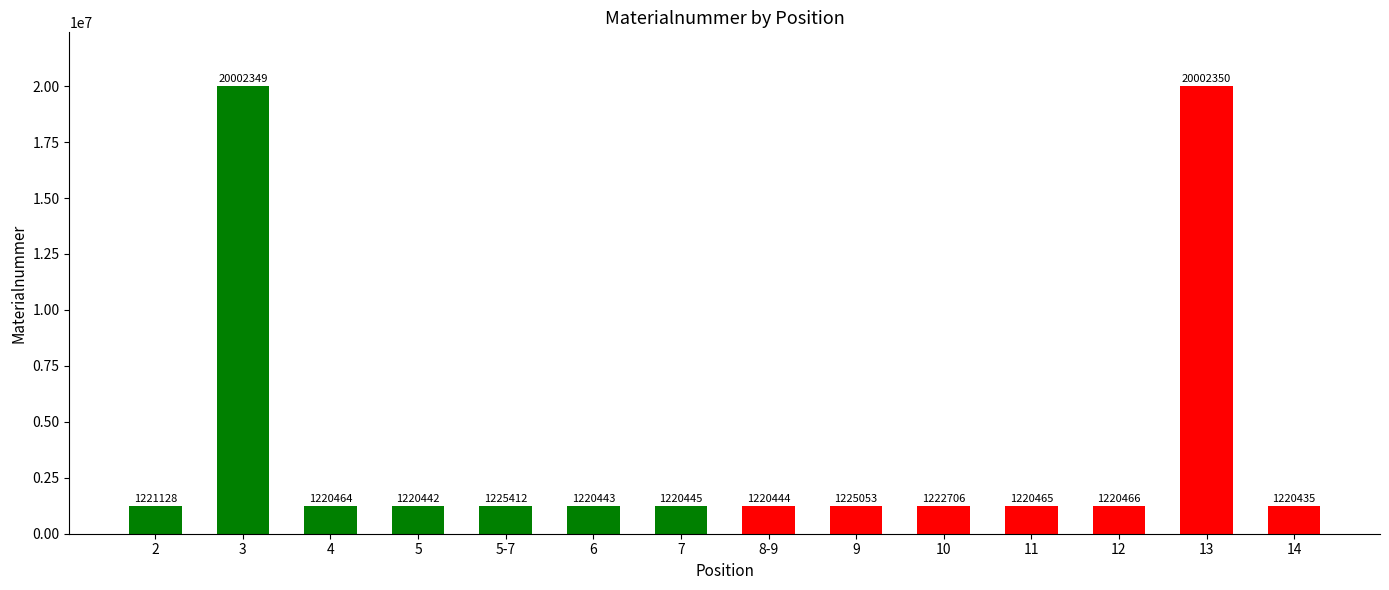

What is the ratio of the value at 6 to the value at 4?

1.0